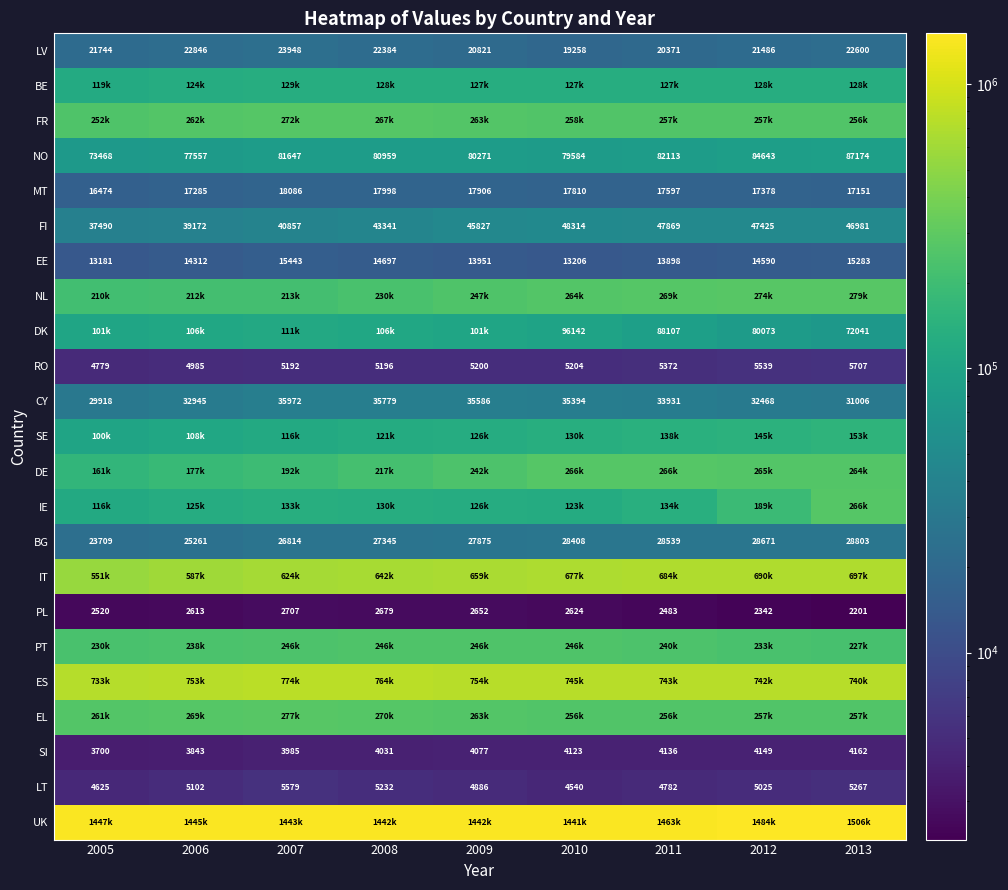

Where is MT nearest to the value 17280?

2006